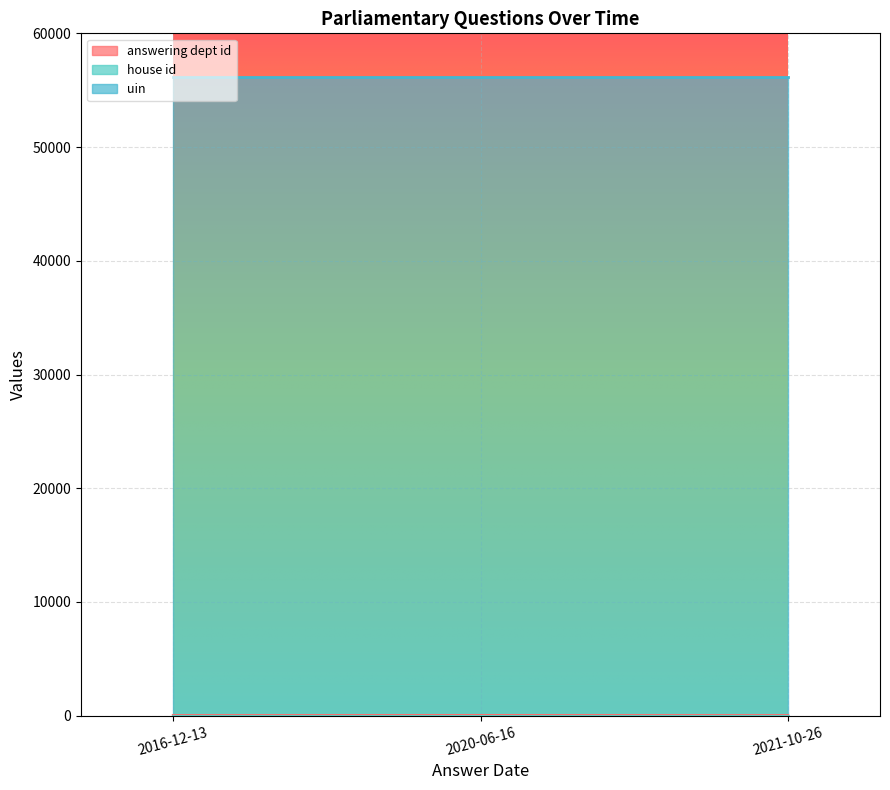

At how many categories does at least one series exceed 51601?

3